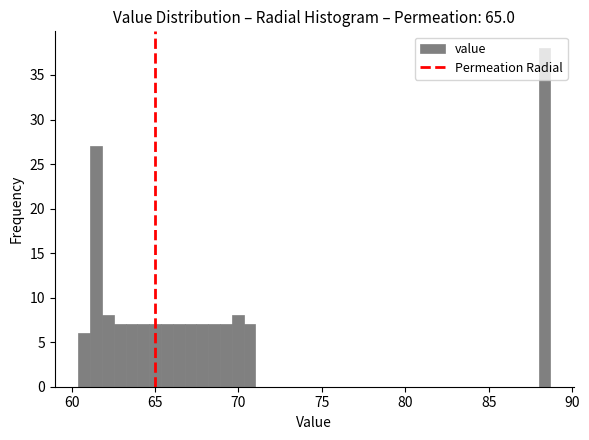

Around what value on the x-axis is the tallest bar? Give the approximate position of its centre, as read against the axis.

88.5